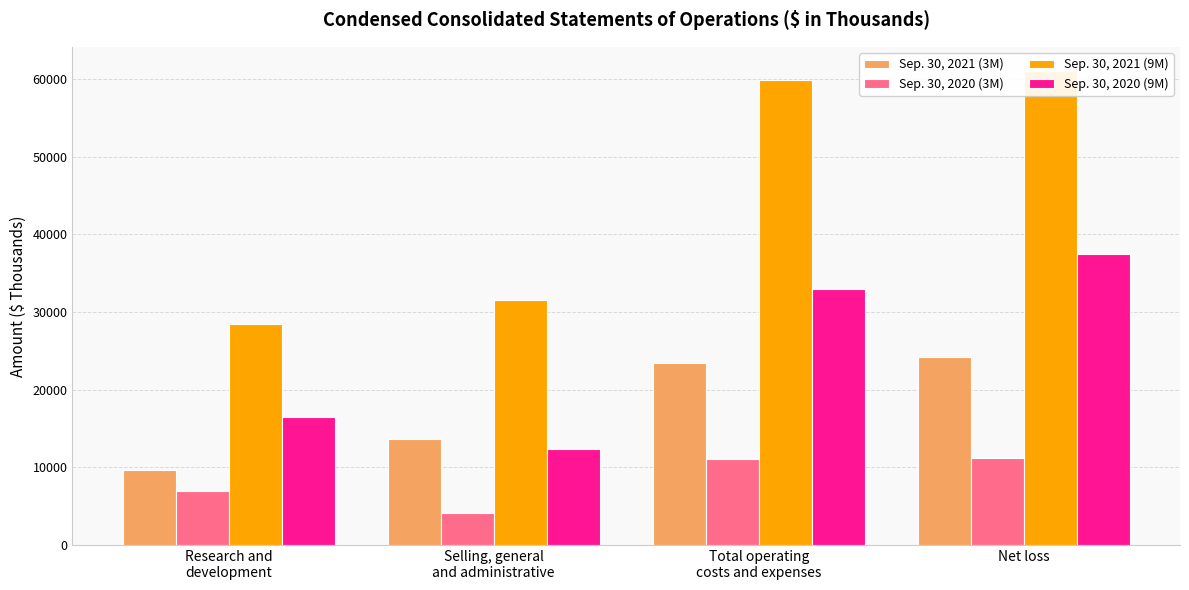

Between Net loss and Total operating
costs and expenses, which is larger?

Net loss